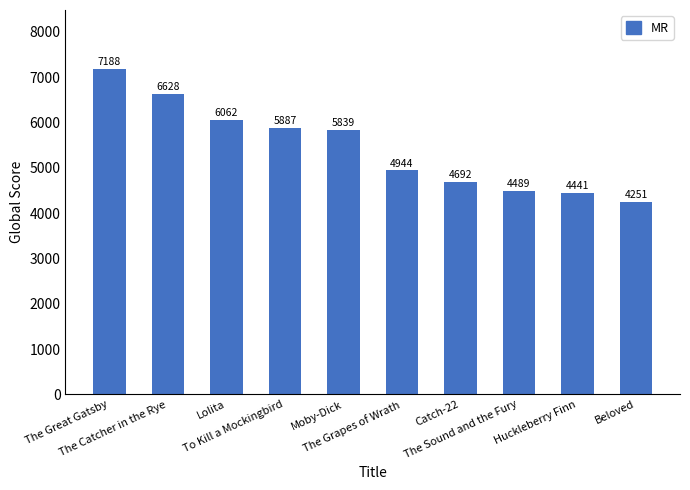

The value at Moby-Dick is 5839. True or false?

True